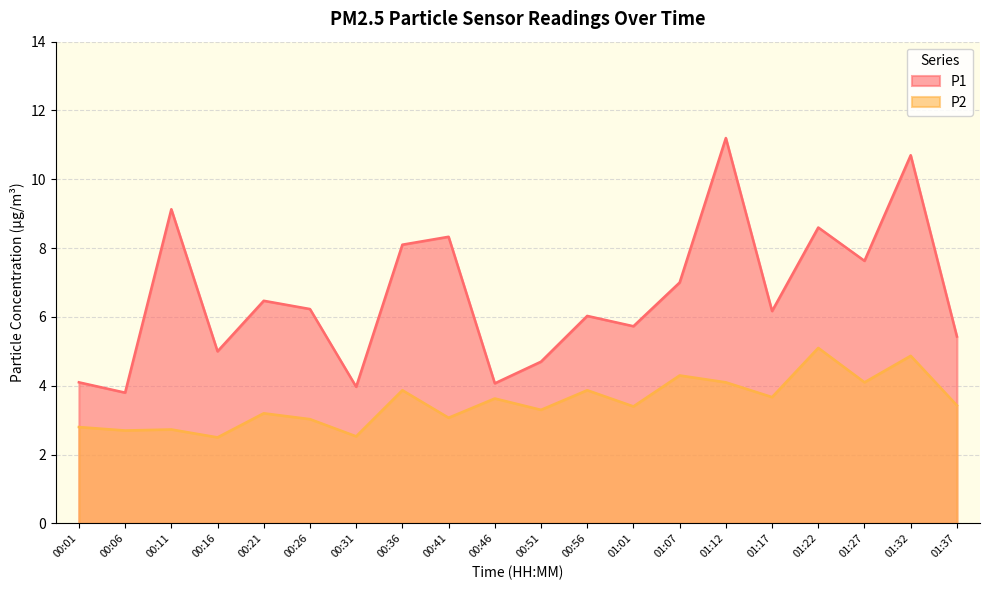

True or false: P1 and P2 cross at least once.

False